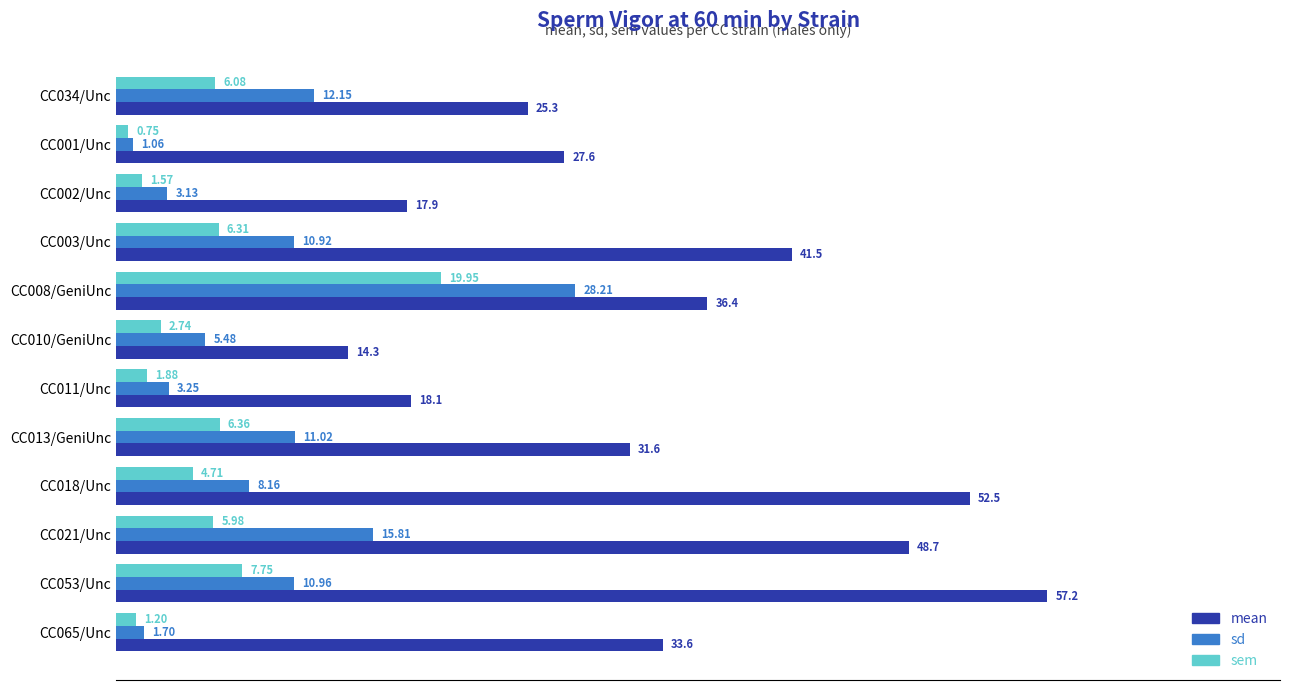

What is the spread (max minus min) of values at CC065/Unc?

32.4